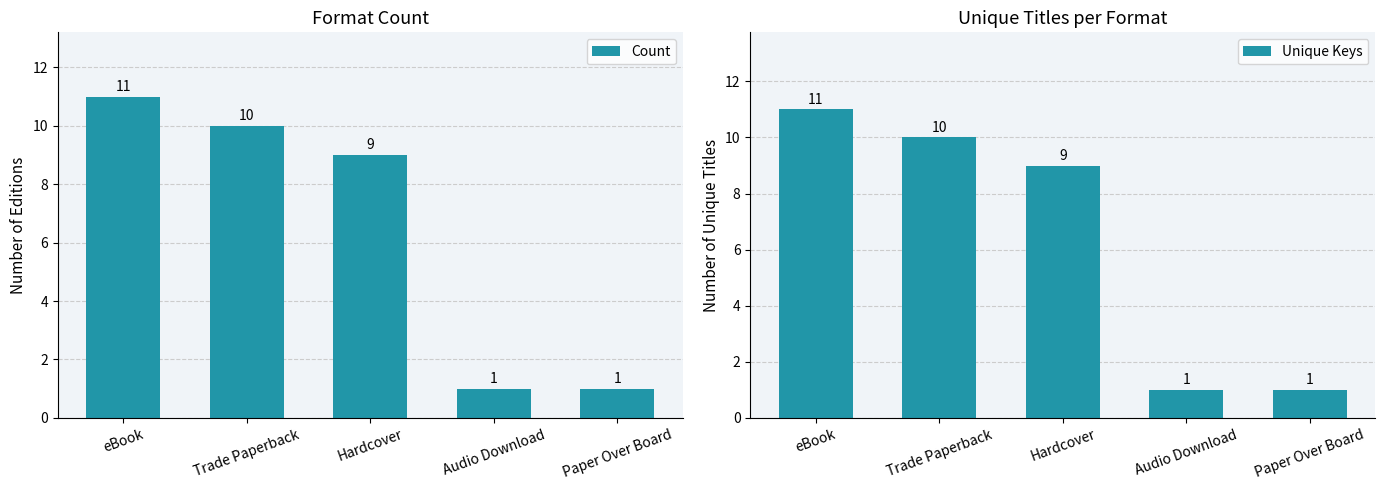

What is the average value of the Unique Keys series?

6